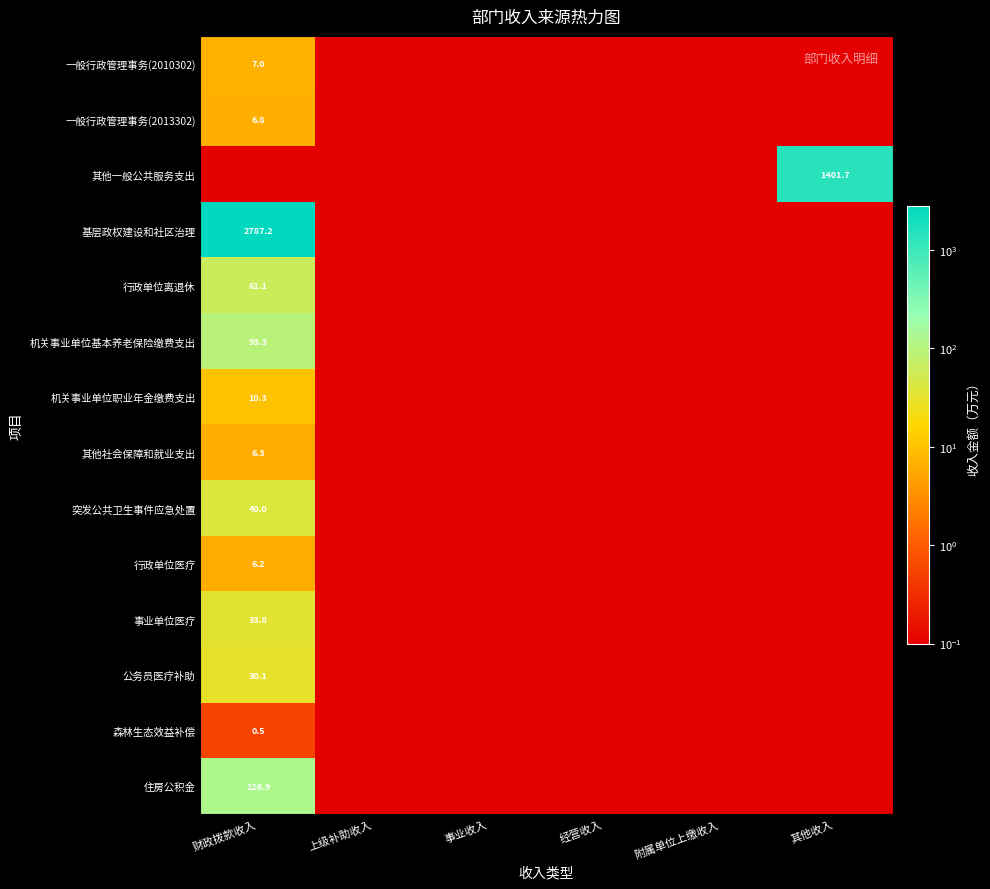

The 机关事业单位基本养老保险缴费支出 series shows 93.3 at 财政拨款收入. True or false?

True